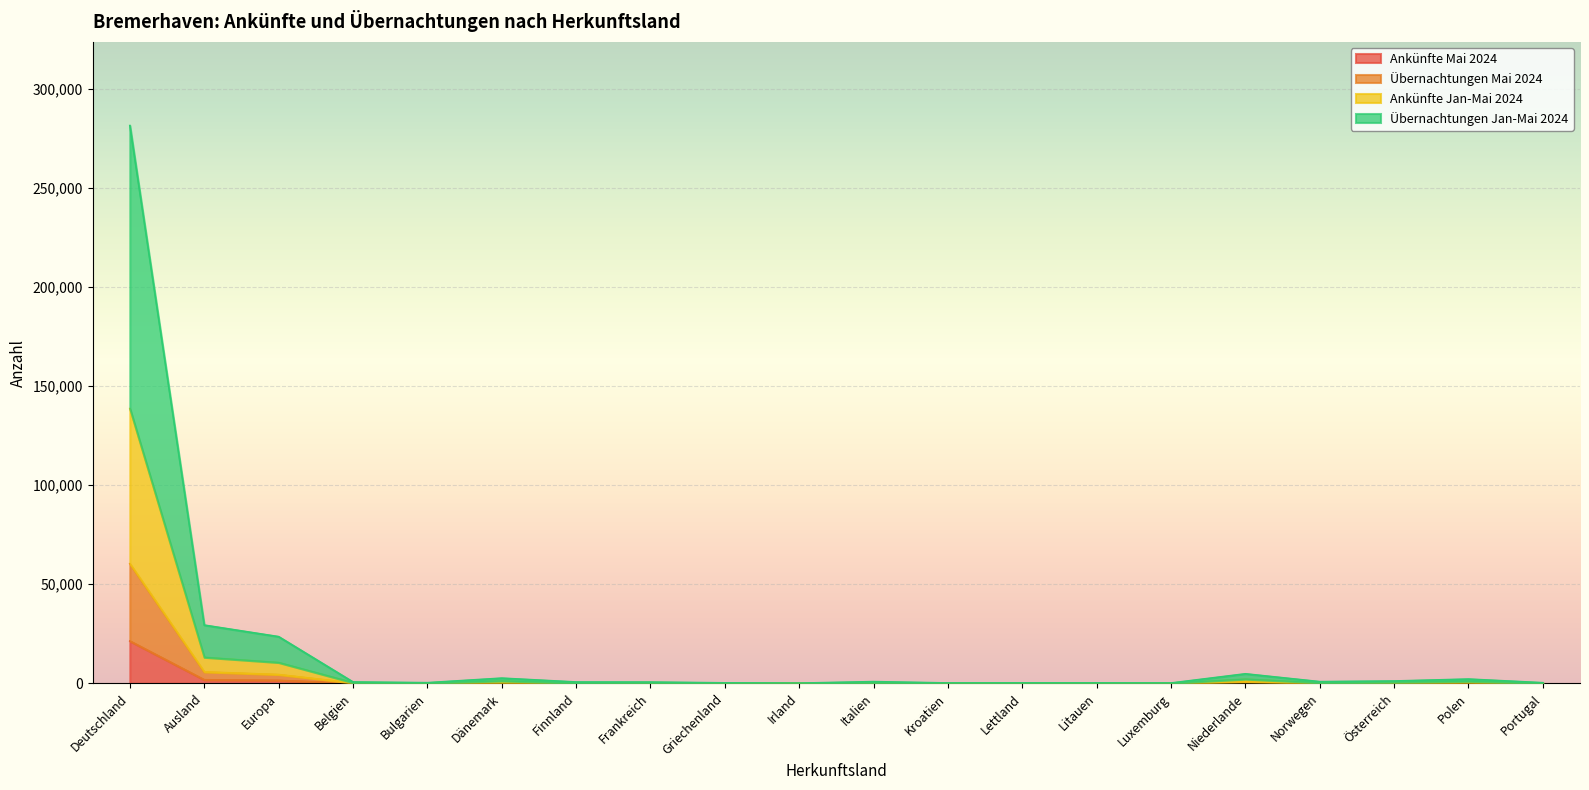

How many data points in Ankünfte Mai 2024 are less than 38?

9